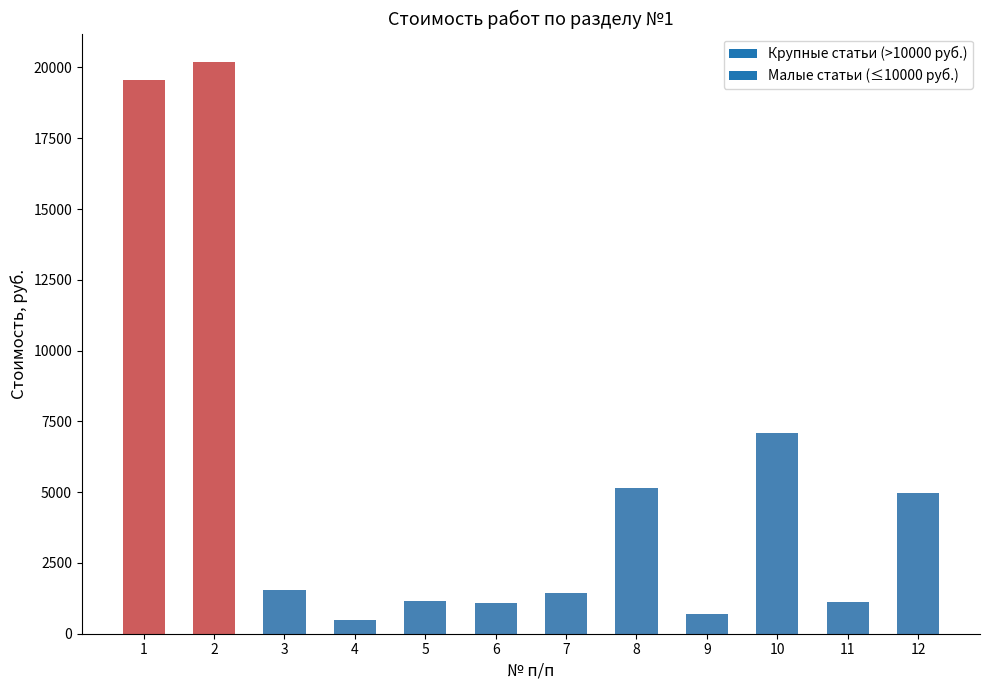

Where is the data nearest to the value 10332?

10